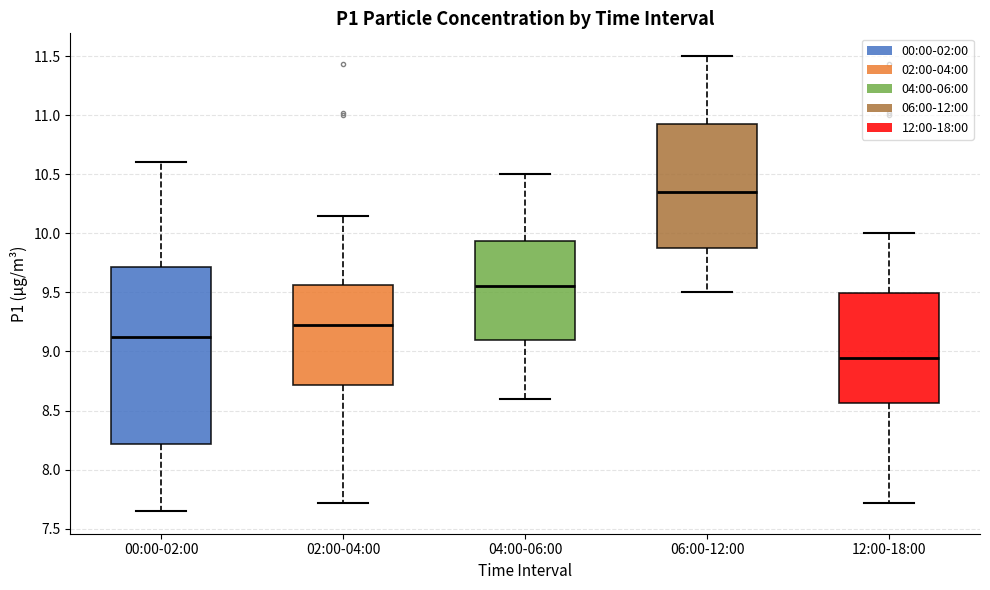

Which box has the highest median line?

06:00-12:00